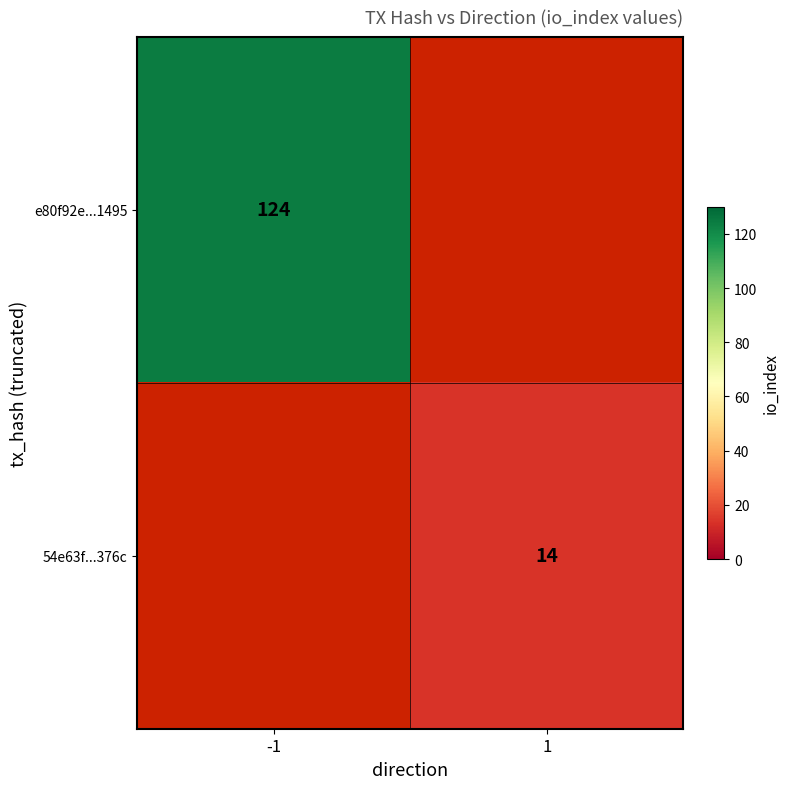

The value of 54e63f...376c at 1 is 14. True or false?

True